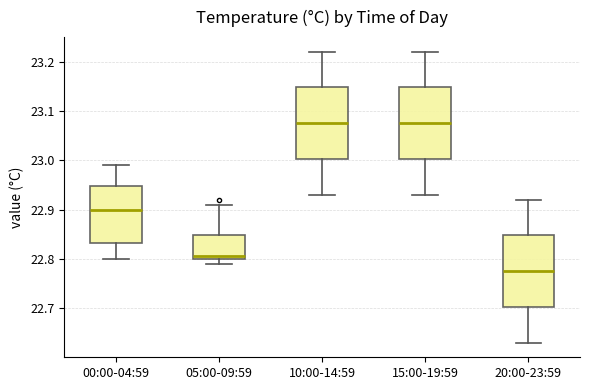

Reading left to right, read every box against the y-axis: the position of its median line, the range the box covers, and the ends of its whiskers. The values are not printed on the chart, so give them approximately, as read against the axis.

00:00-04:59: median 22.90, box 22.83 to 22.95, whiskers 22.80 to 22.99
05:00-09:59: median 22.81, box 22.80 to 22.85, whiskers 22.79 to 22.91
10:00-14:59: median 23.08, box 23.00 to 23.15, whiskers 22.93 to 23.22
15:00-19:59: median 23.08, box 23.00 to 23.15, whiskers 22.93 to 23.22
20:00-23:59: median 22.78, box 22.70 to 22.85, whiskers 22.63 to 22.92